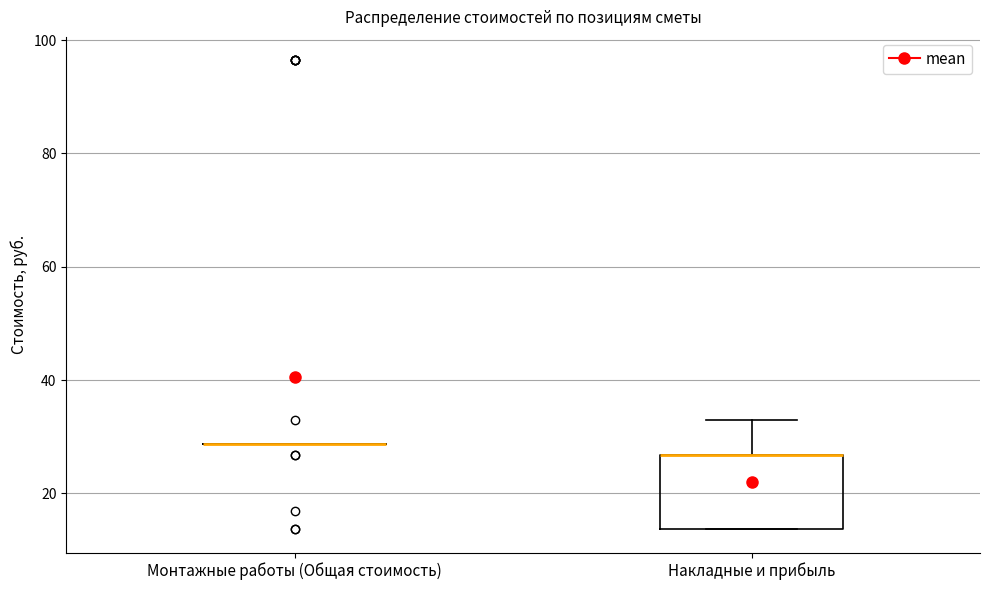

Reading left to right, read every box against the y-axis: the position of its median line, the range the box covers, and the ends of its whiskers. The values are not printed on the chart, so give them approximately, as read against the axis.

Монтажные работы (Общая стоимость): box collapsed to a line at 28, whiskers 28 to 28
Накладные и прибыль: median 26 (drawn on the box's upper edge), box 14 to 26, whiskers 14 to 32